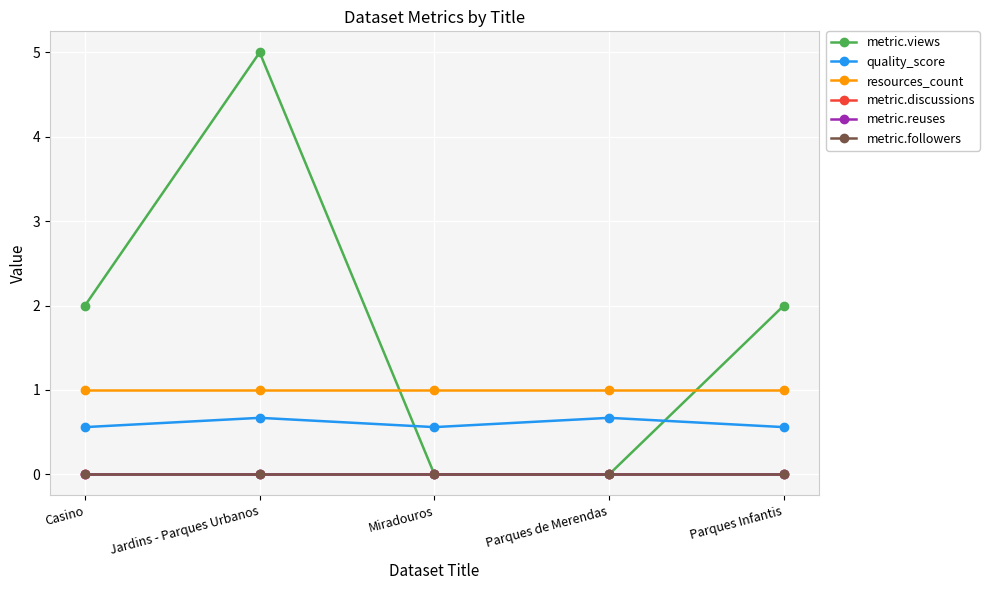

The value of resources_count at Parques de Merendas is 1.0. True or false?

True